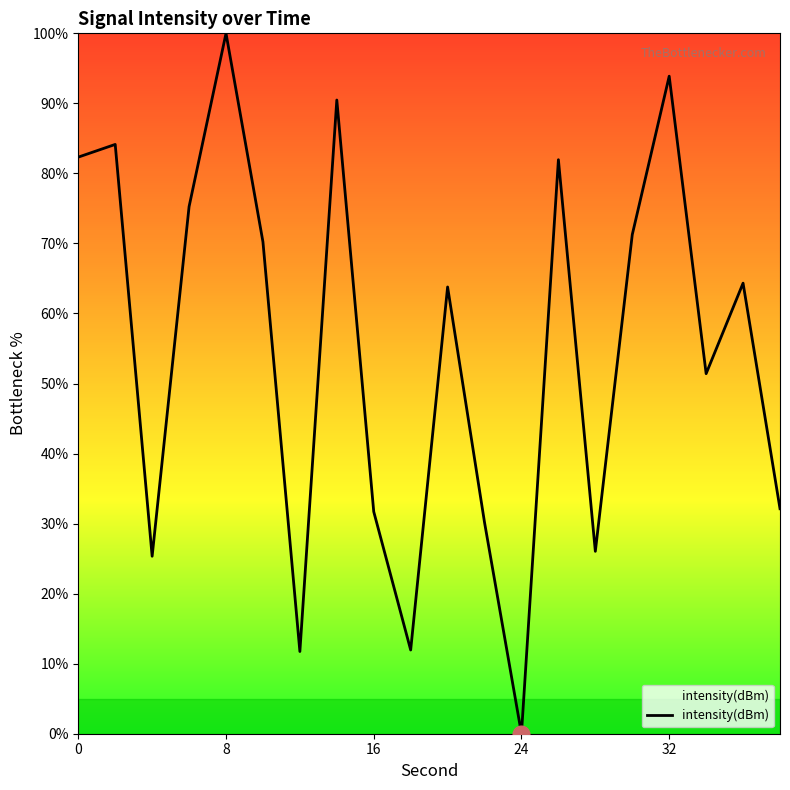

What is the difference between the maximum and minimum values?

100.0